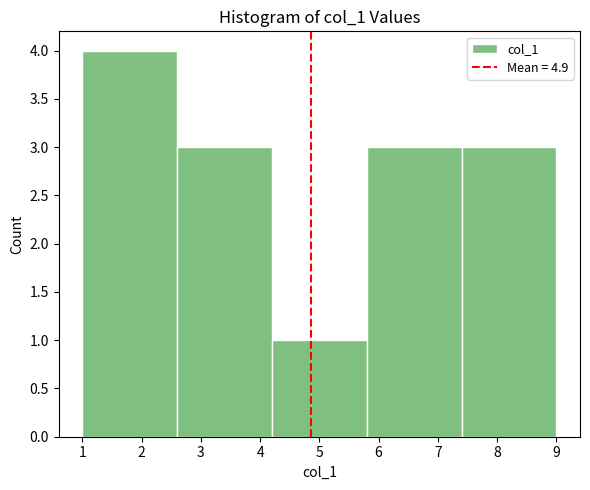

Reading left to right, list every bar in this chart as the range it spans on the x-axis followed by its height. The values are not printed on the chart, so give them approximately, as read against the axis.

1.0 to 2.6: 4
2.6 to 4.2: 3
4.2 to 5.8: 1
5.8 to 7.4: 3
7.4 to 9.0: 3